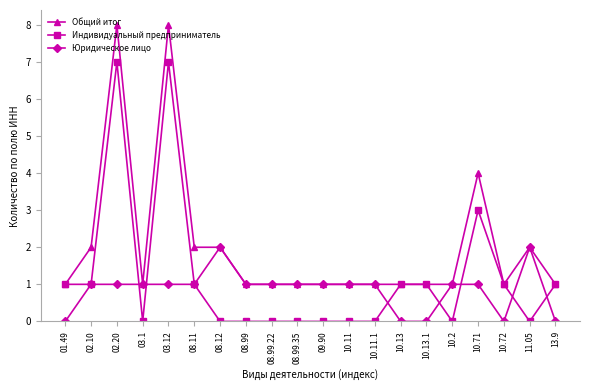

What is the difference between the highest and lowest values at 03.12?

7